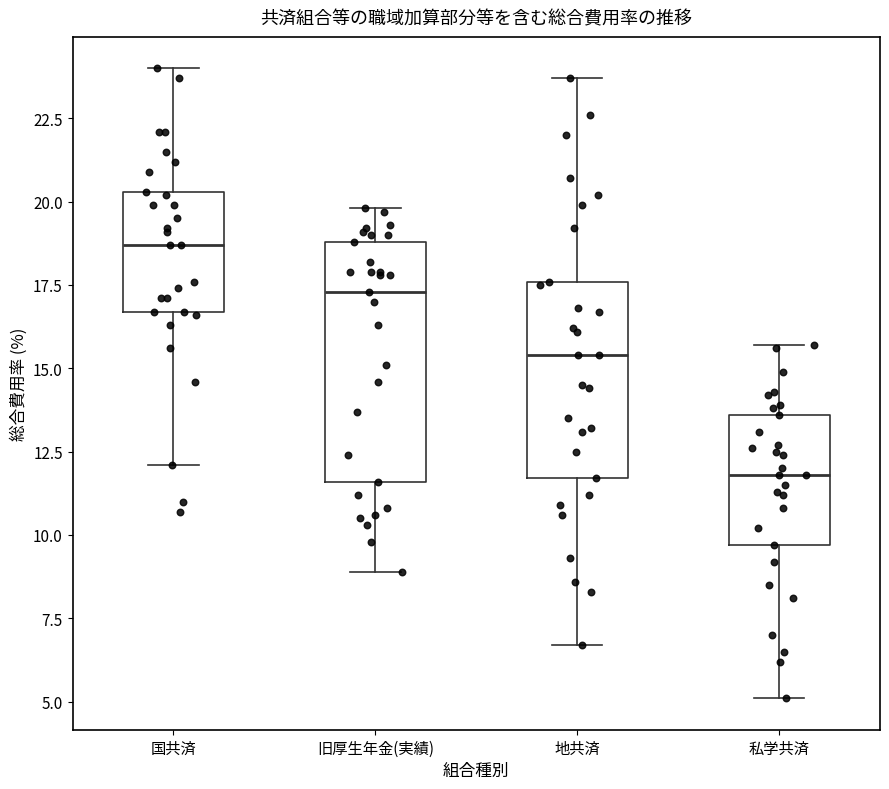

Where is the upper edge of the box for 私学共済 on the y-axis? The values are not printed on the chart, so give them approximately, as read against the axis.

13.5